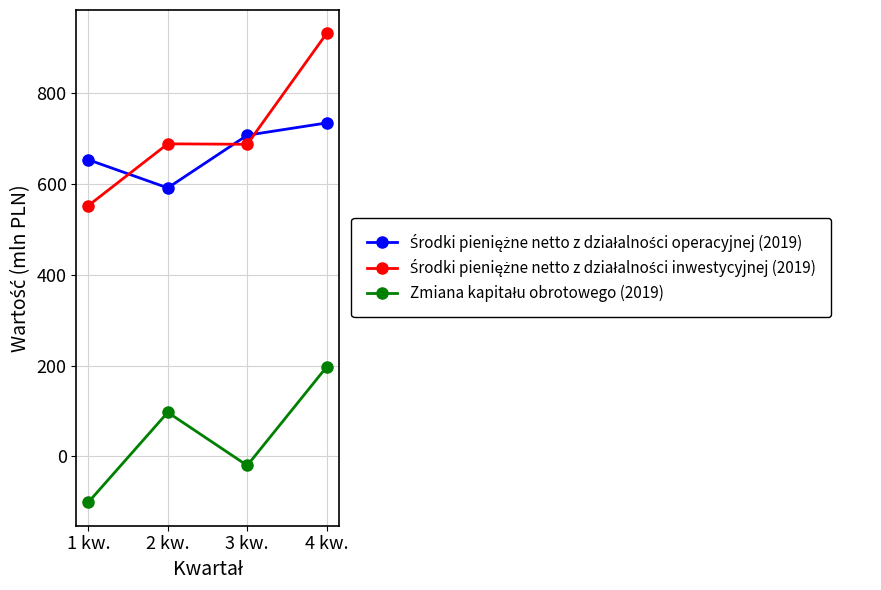

What is the total value across all series at 2 kw.?

1376